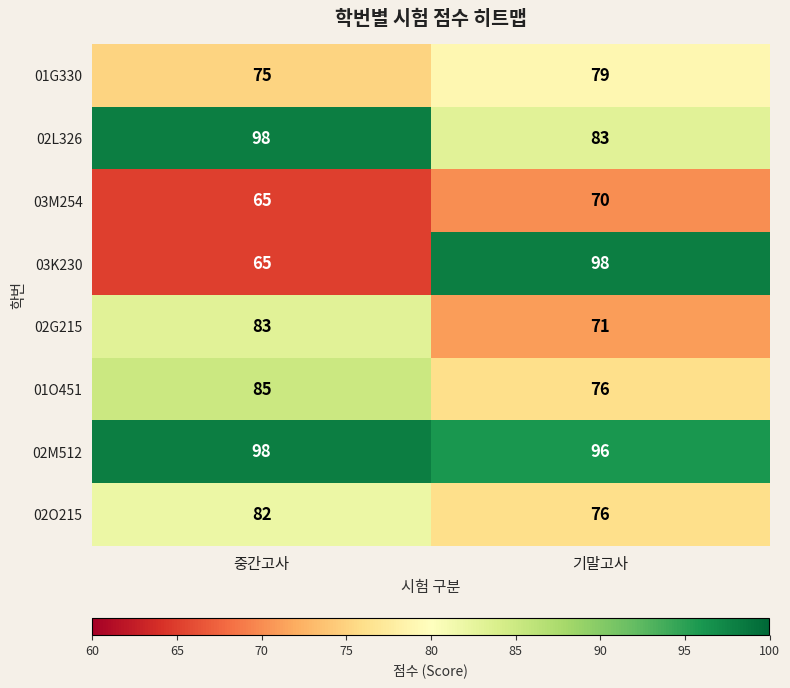

Reading left to right, what are all the values shown in this chart?

01G330: 중간고사=75	기말고사=79
02L326: 중간고사=98	기말고사=83
03M254: 중간고사=65	기말고사=70
03K230: 중간고사=65	기말고사=98
02G215: 중간고사=83	기말고사=71
01O451: 중간고사=85	기말고사=76
02M512: 중간고사=98	기말고사=96
02O215: 중간고사=82	기말고사=76